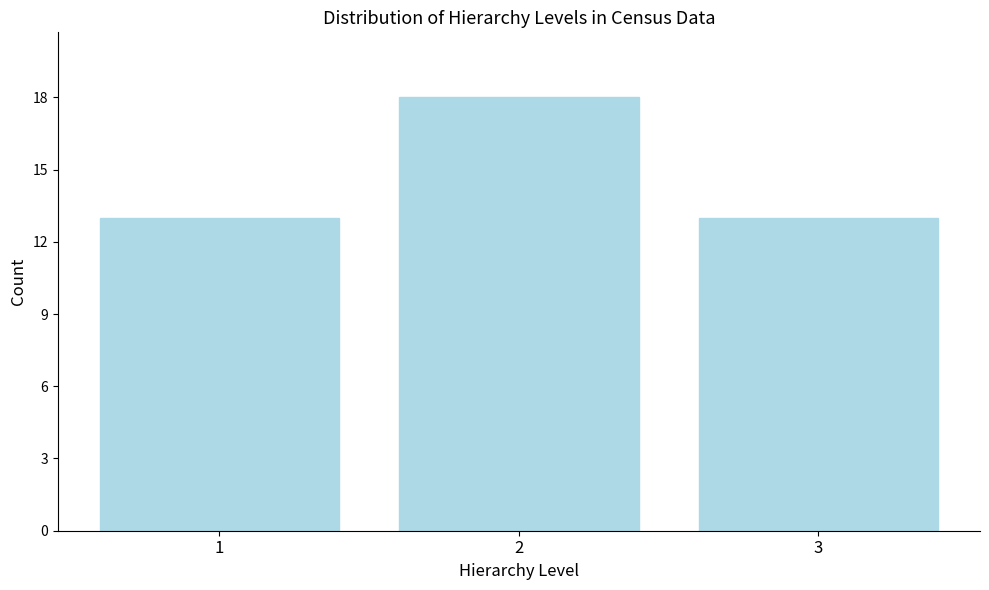

Reading left to right, list all the values displayed in this chart.

13	18	13